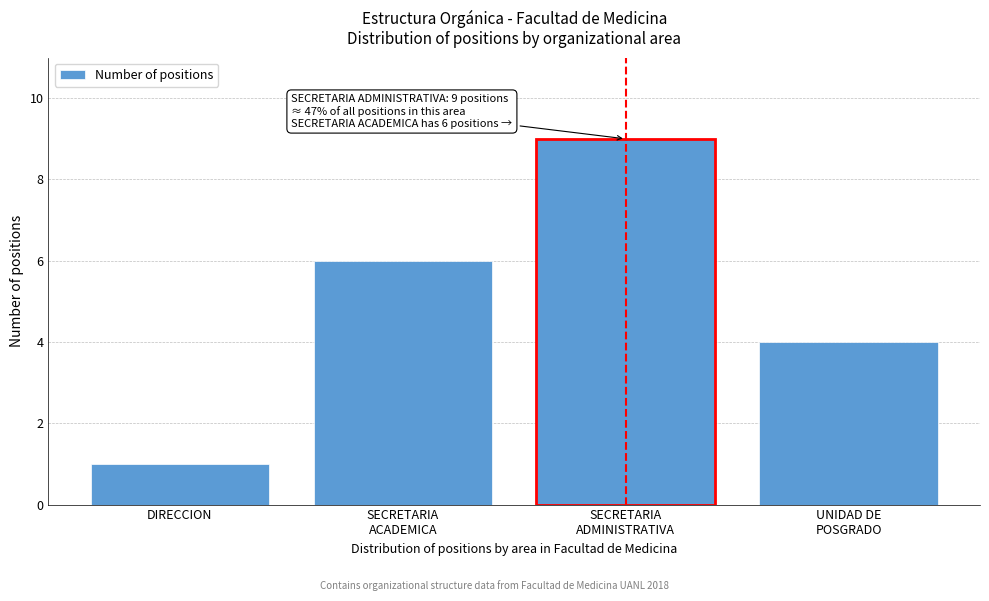

Reading right to left, list all the values displayed in this chart.

4	9	6	1